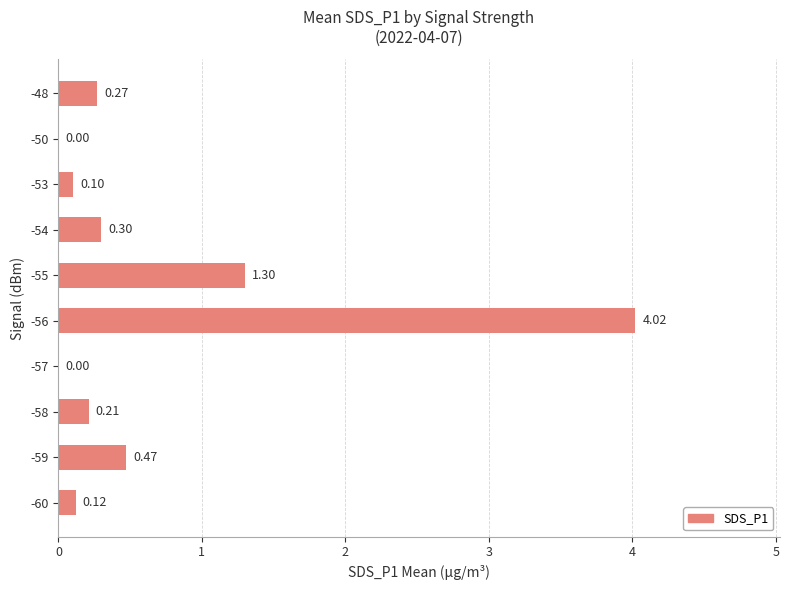

What is the change in value from -58 to -48?

+0.1